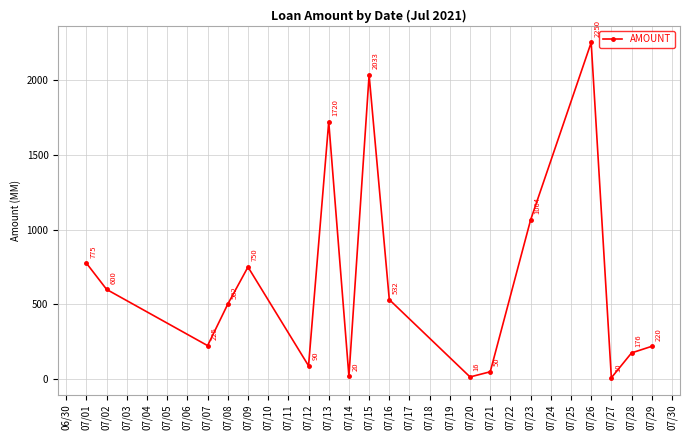

At which label is the value closest to 1130?

07/23